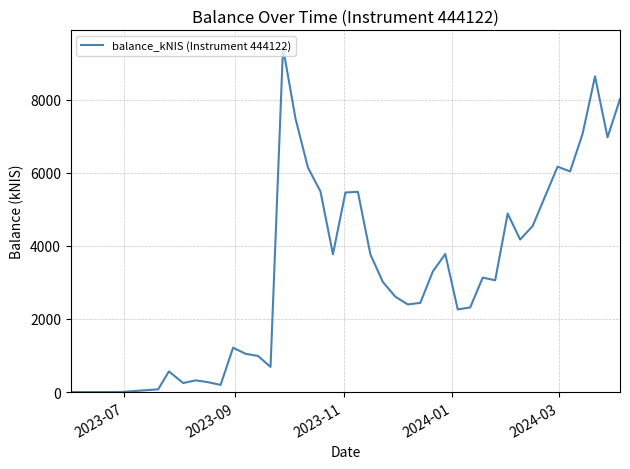

What is the difference between the second highest and second lowest values?

8638.8